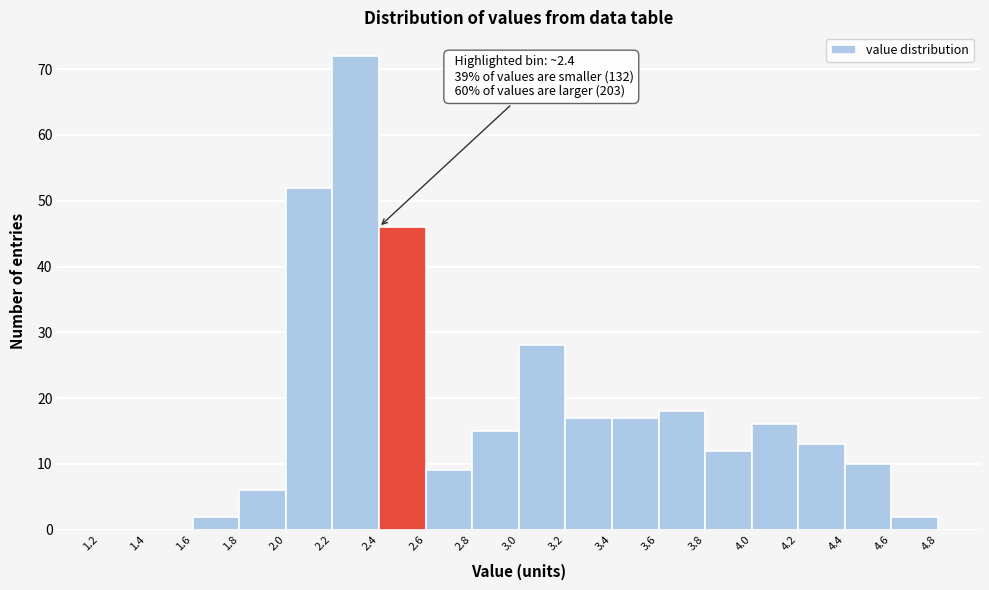

Which range on the x-axis has the tallest bar?

2.2 to 2.4